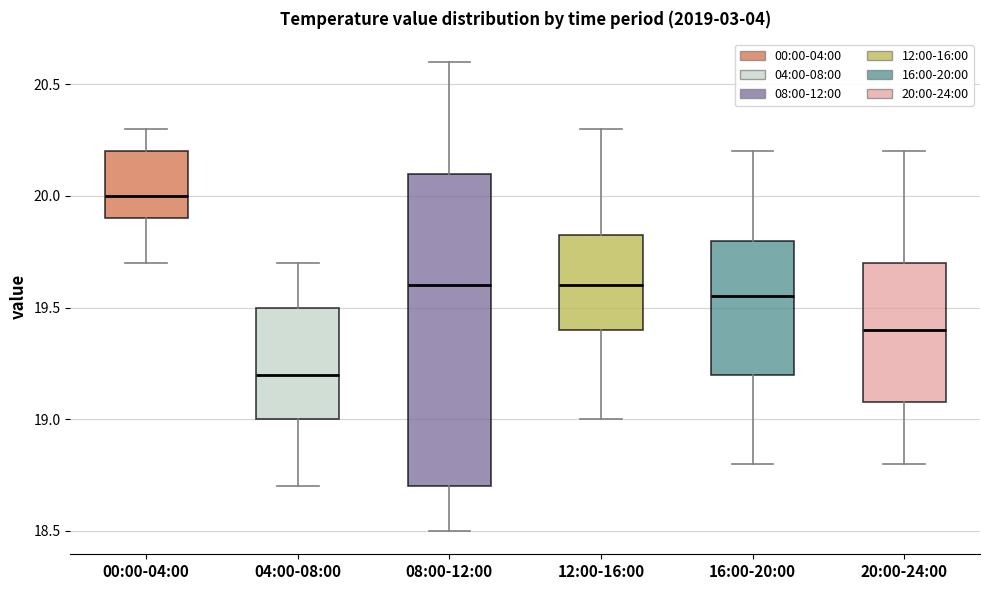

Comparing the boxes themselves (not the whiskers), which one is the tallest?

08:00-12:00